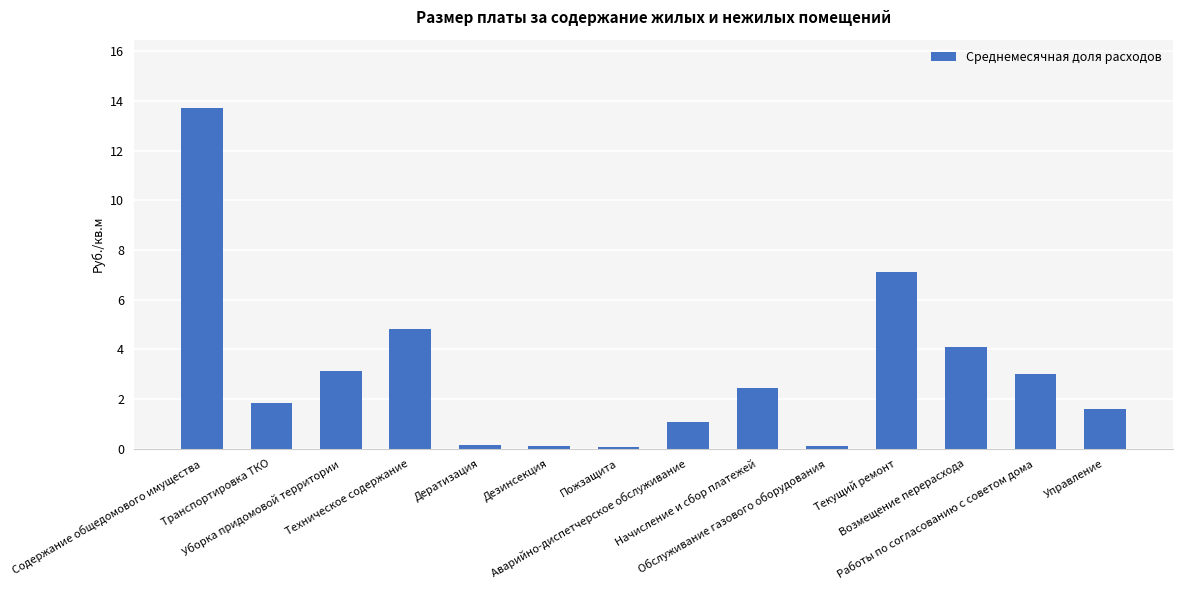

Reading left to right, what are all the values shown in this chart?

13.7	1.8	3.1	4.8	0.1	0.1	0.1	1.1	2.5	0.1	7.1	4.1	3.0	1.6